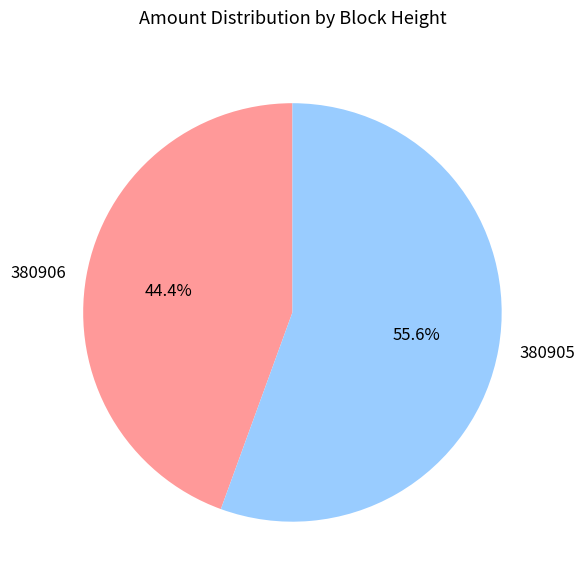

Between 380905 and 380906, which is larger?

380905